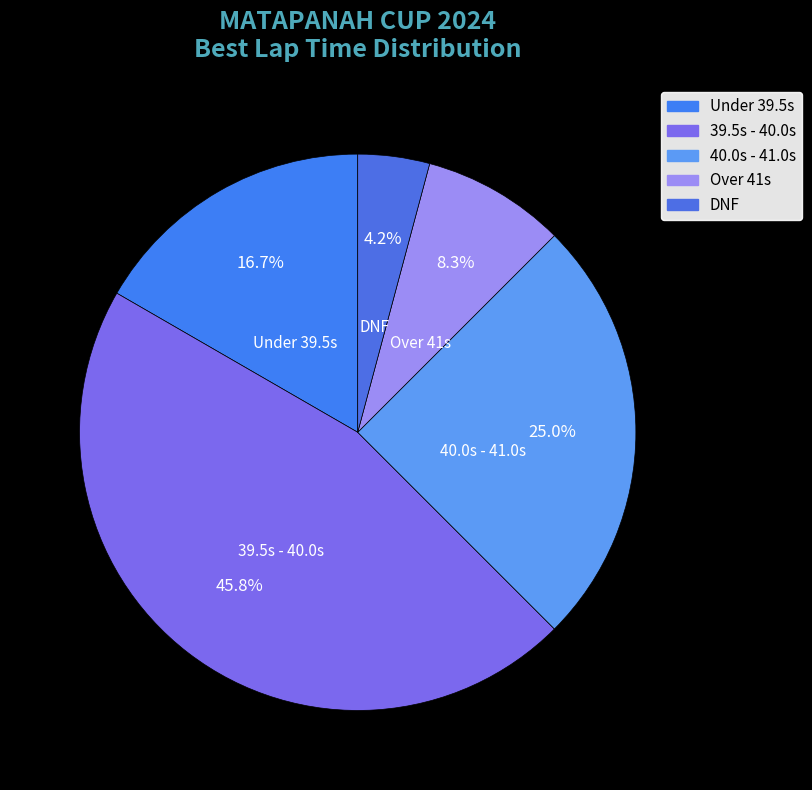

To the nearest percent, what is the average slice percentage?

20%